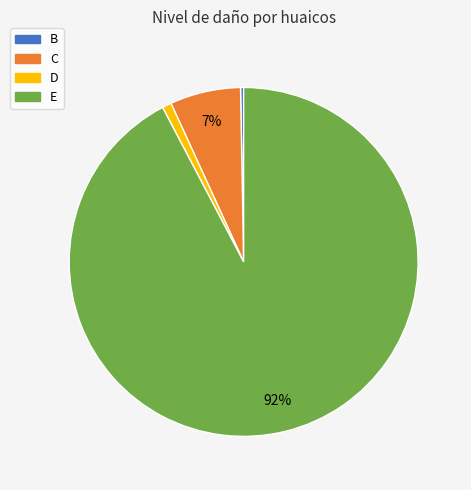

Between C and E, which is larger?

E